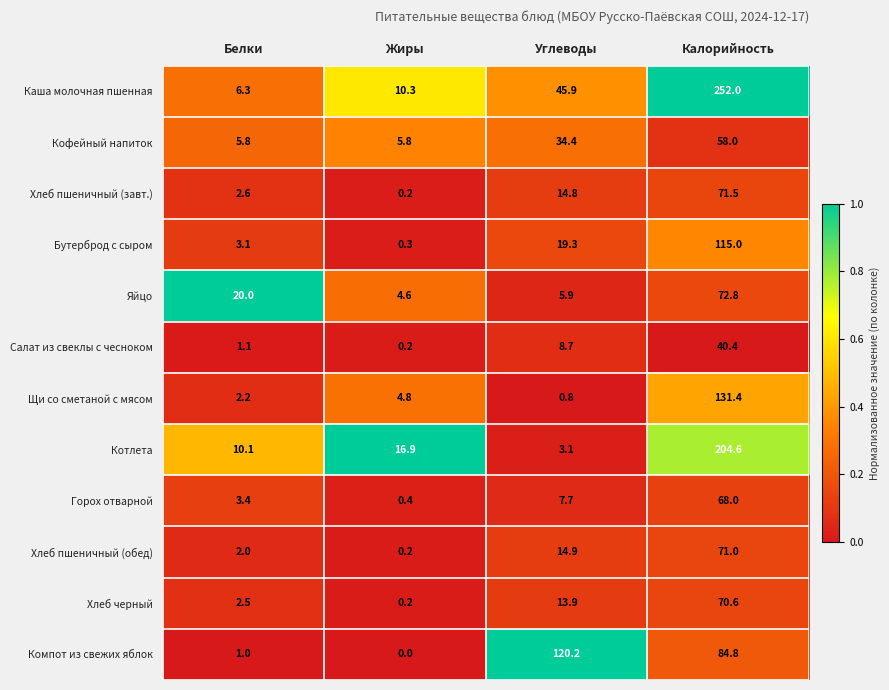

What is the total value across all series at Белки?

60.1